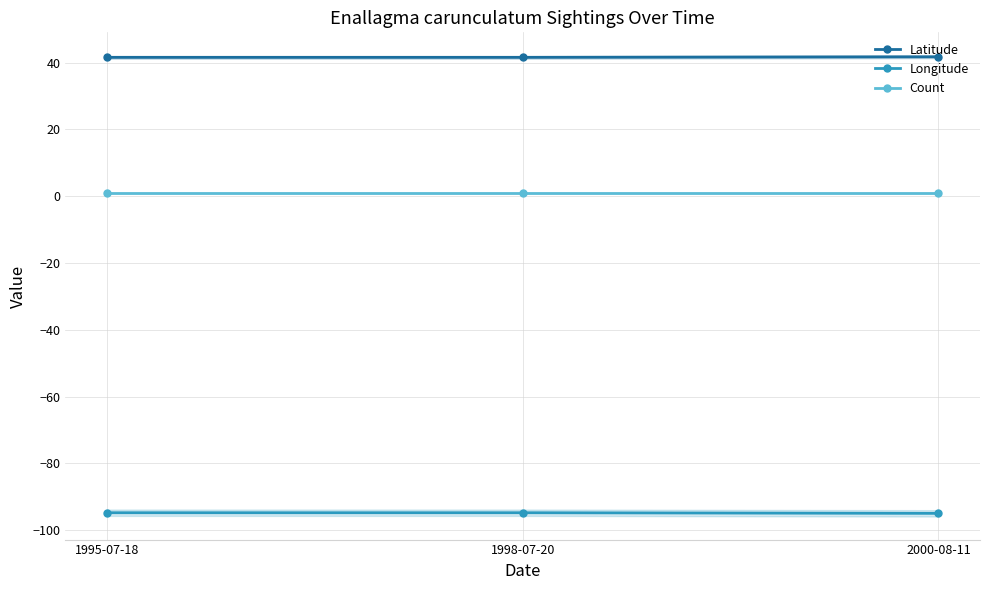

List the series in order of their overall mean, highest first.

Latitude, Count, Longitude